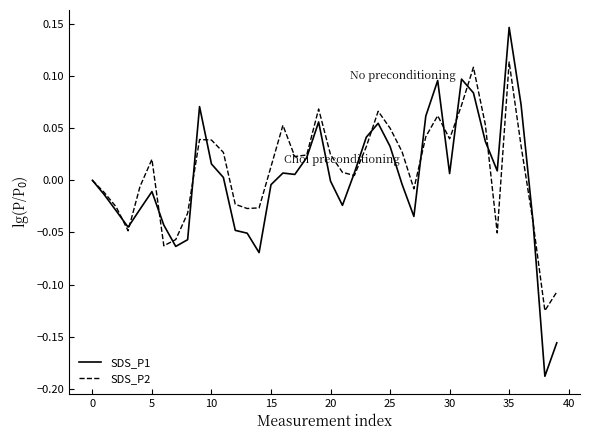

Which series has the largest range (max minus min)?

SDS_P1